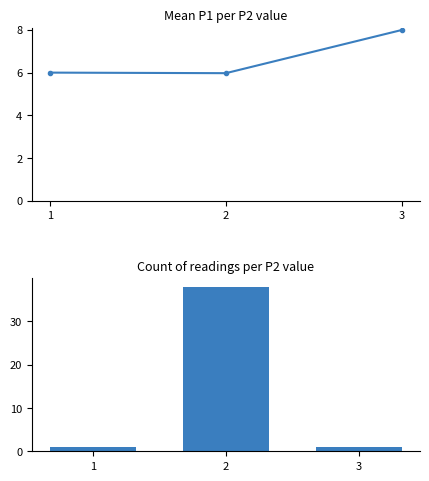

Which series has the widest spread of values?

Count per P2 value